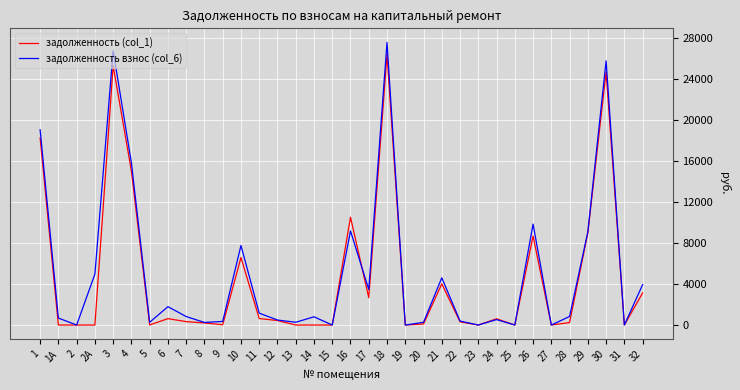

Which series has the largest range (max minus min)?

задолженность взнос (col_6)